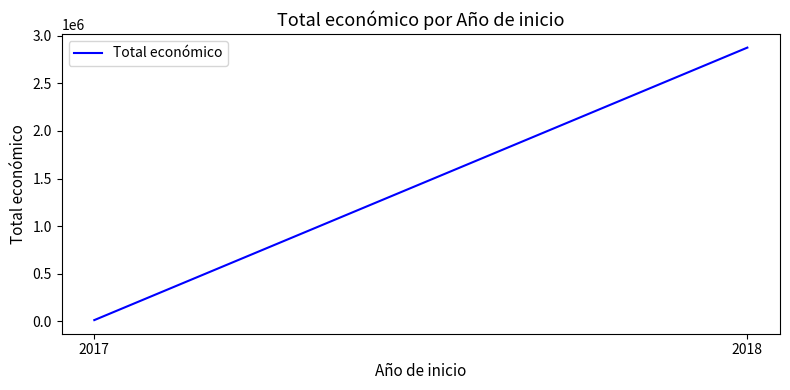

What is the change in value from 2017 to 2018?

+2866201.6